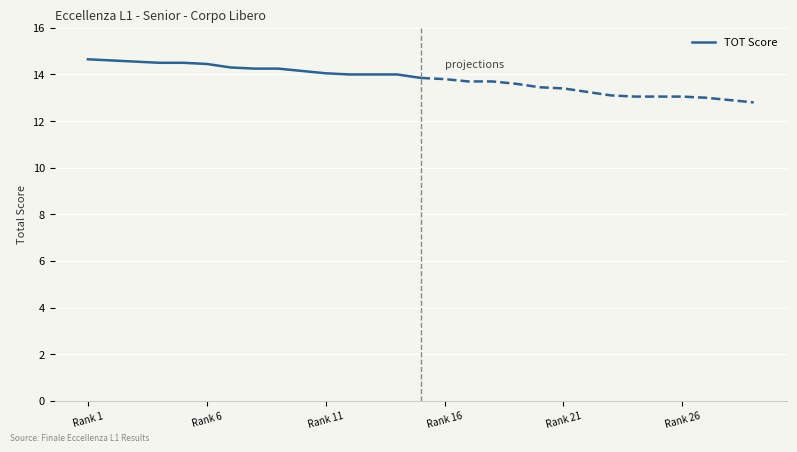

True or false: TOT Score has a value of 14.7 at Rank 1.

True